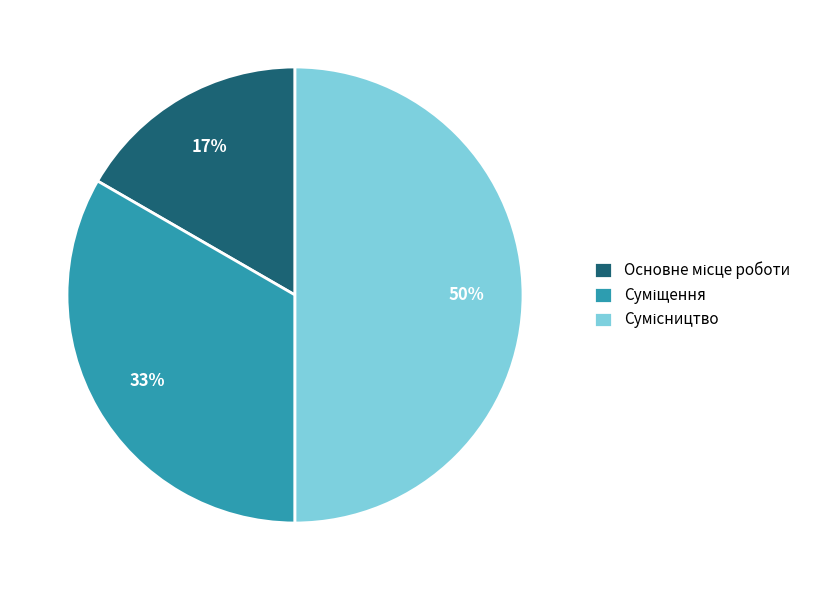

To the nearest percent, what is the difference between the largest and smallest slice percentages?

33%